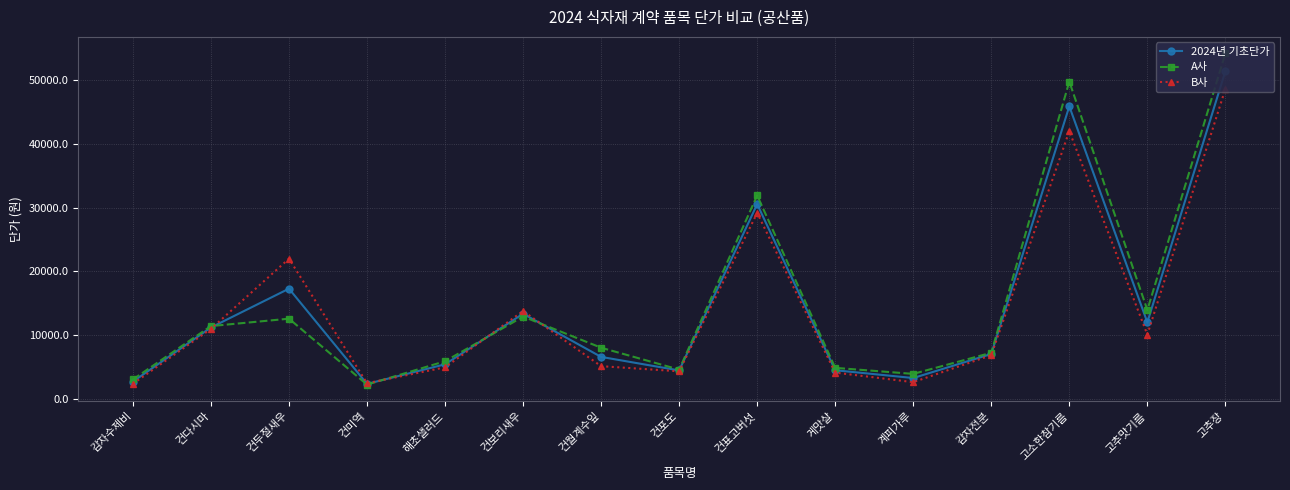

In B사, how many points are higher than both neighbors (excluding endpoints)?

4